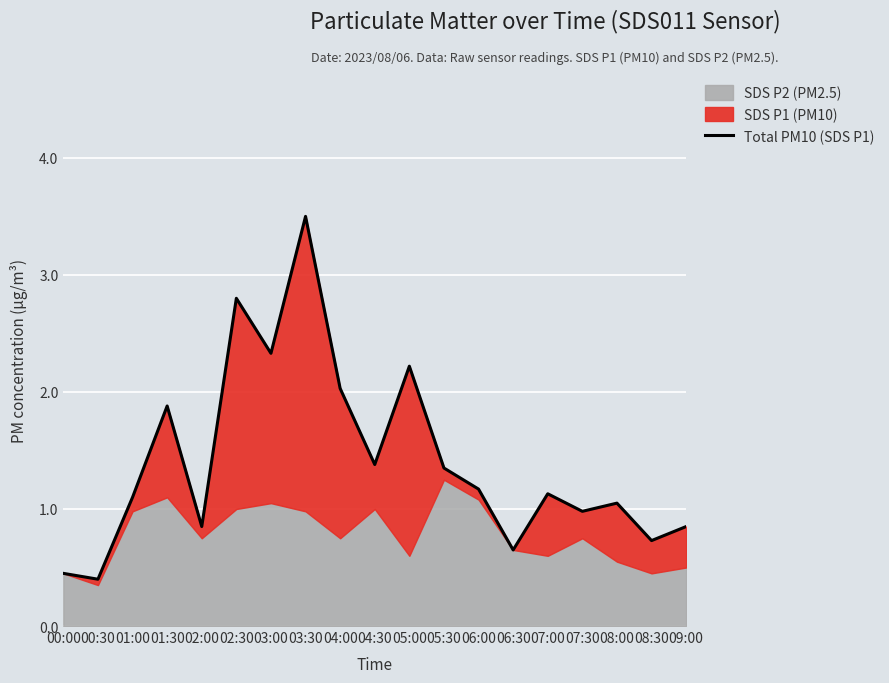

What is the label of the 3rd point from the right?

08:00